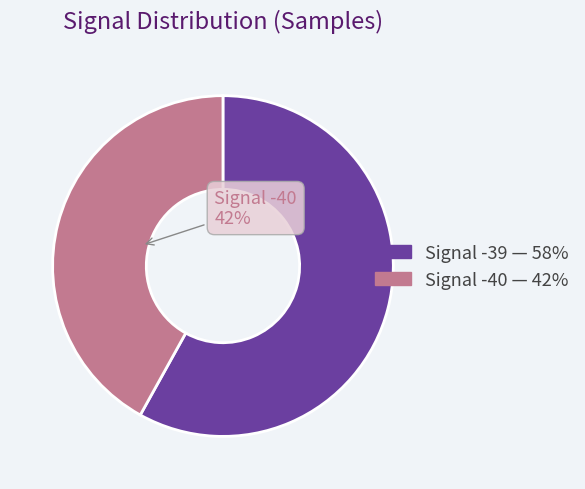

True or false: Signal -39 — 58% accounts for 58% of the total.

True